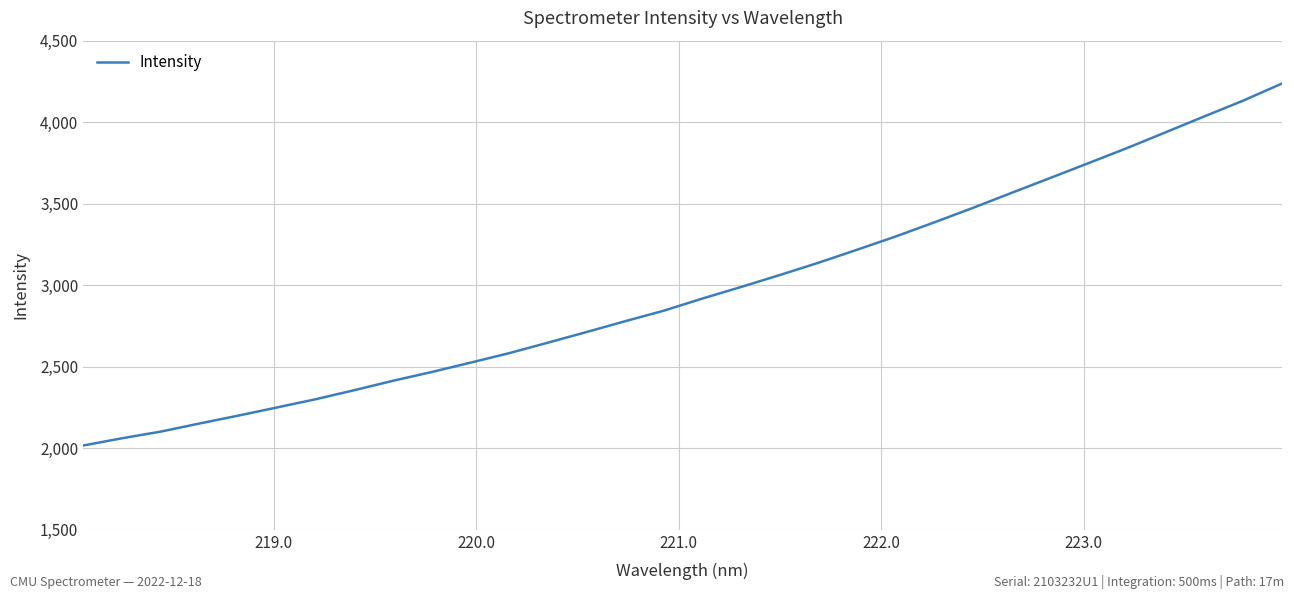

What is the maximum value shown in the chart?

4237.1